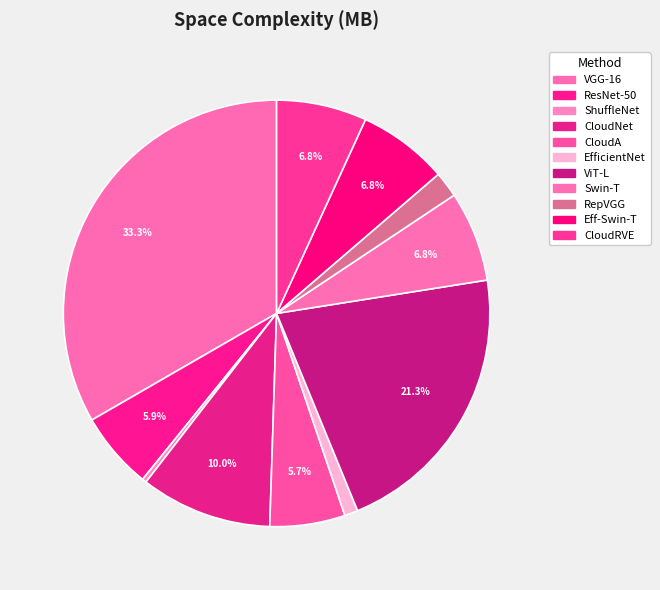

How many slices are in this pie chart?

11